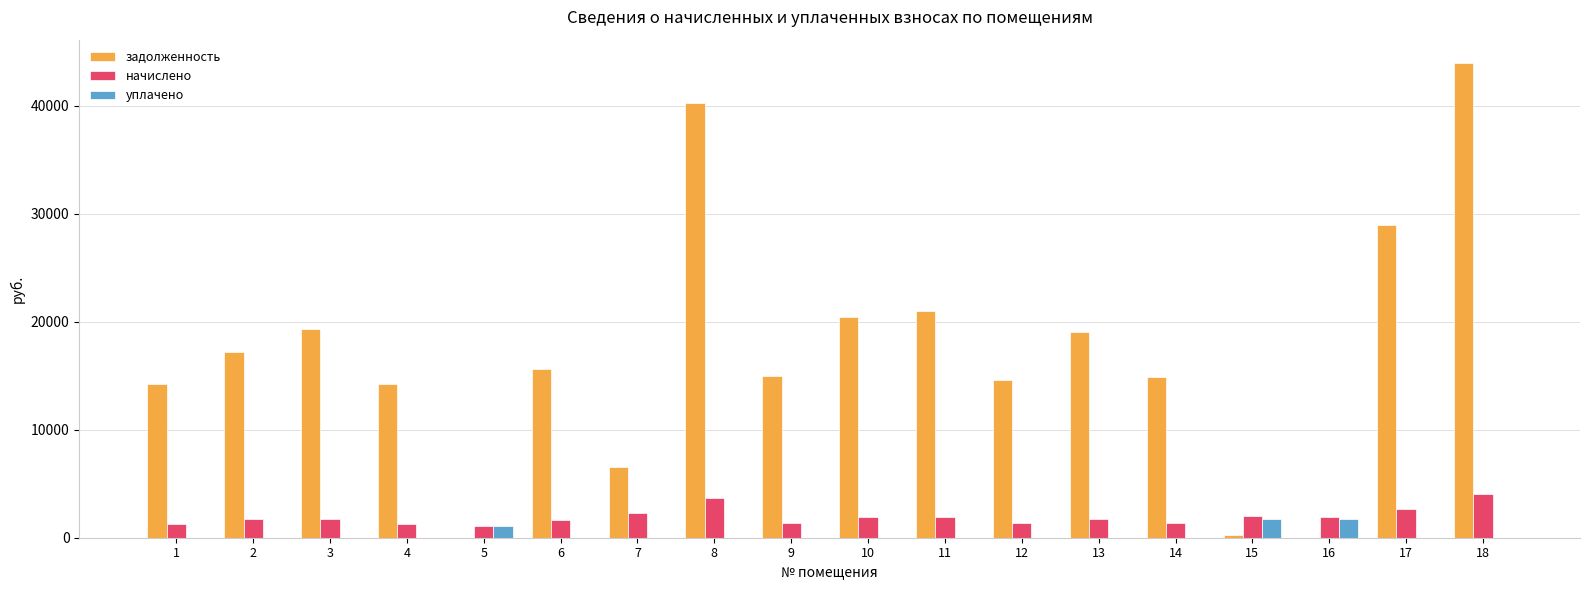

What is the total value across all series at 3?

21094.8